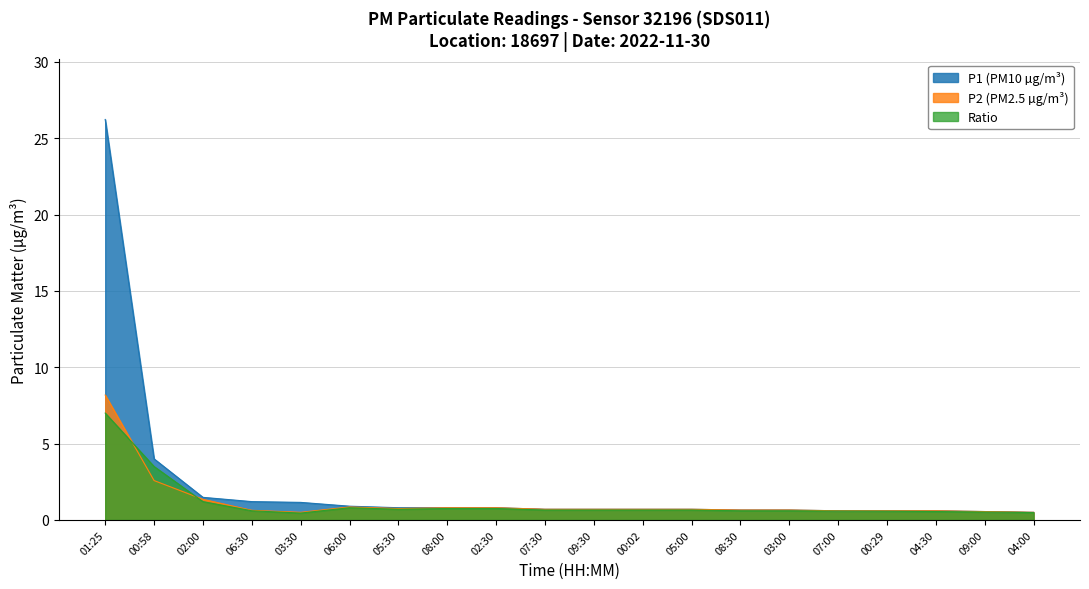

The P2 (PM2.5 µg/m³) series shows 0.7 at 08:30. True or false?

True